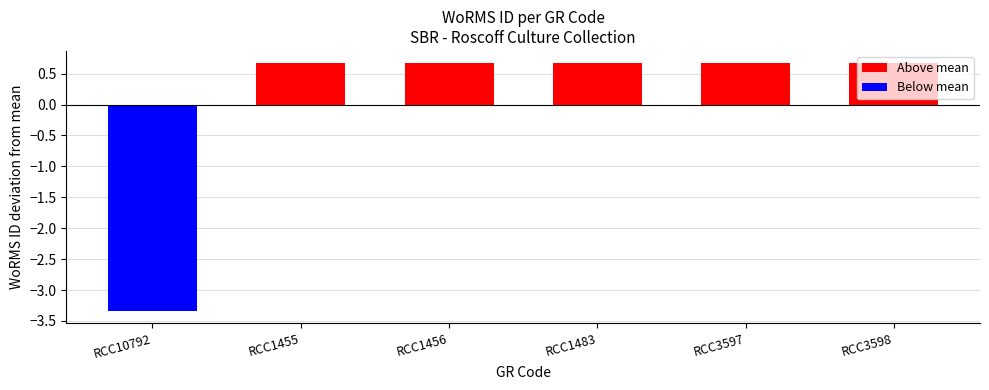

Reading left to right, what are all the values shown in this chart?

-3.3	0.7	0.7	0.7	0.7	0.7